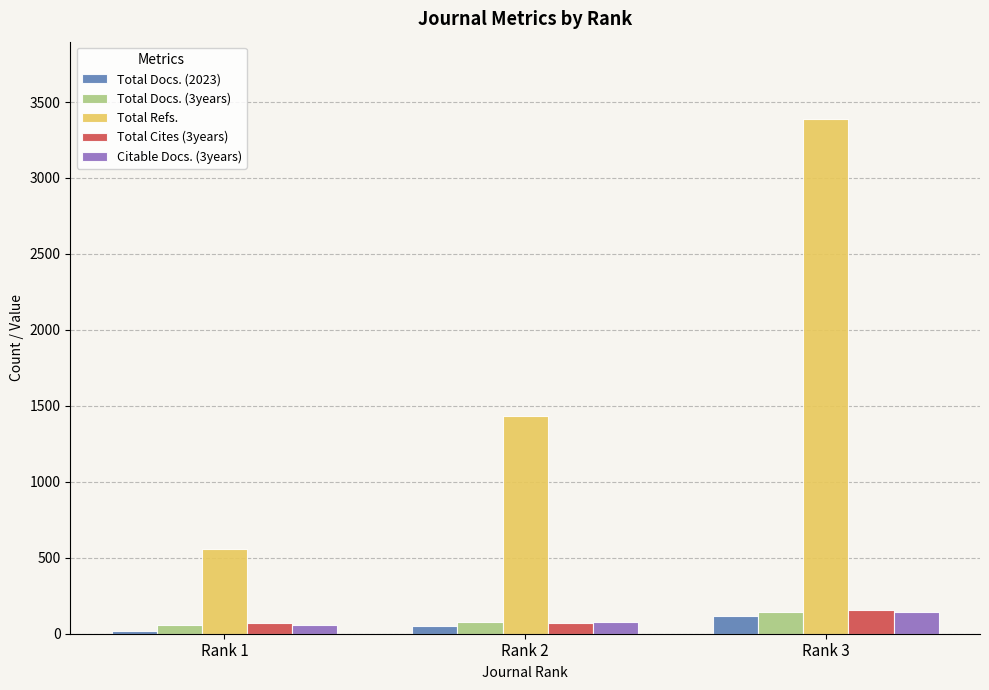

What are all the series names shown in the legend?

Total Docs. (2023), Total Docs. (3years), Total Refs., Total Cites (3years), Citable Docs. (3years)